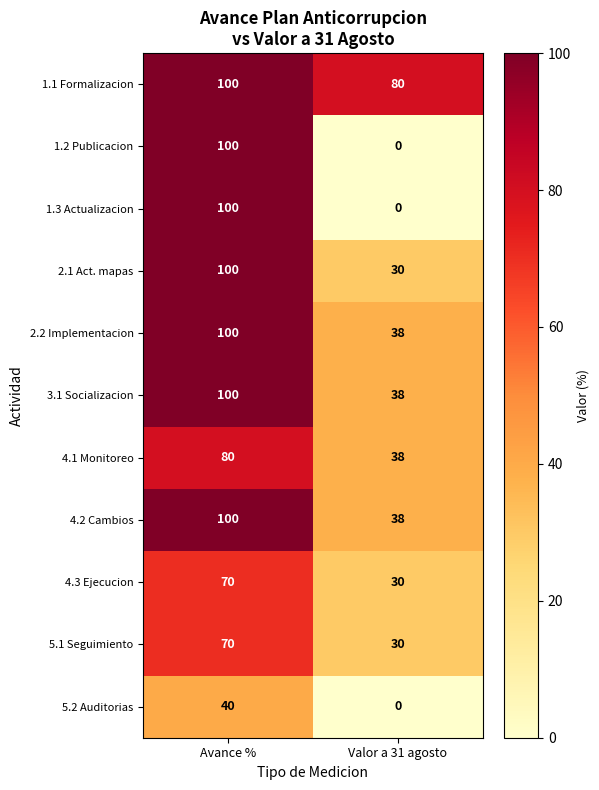

The value of 1.3 Actualizacion at Valor a 31 agosto is 0. True or false?

True